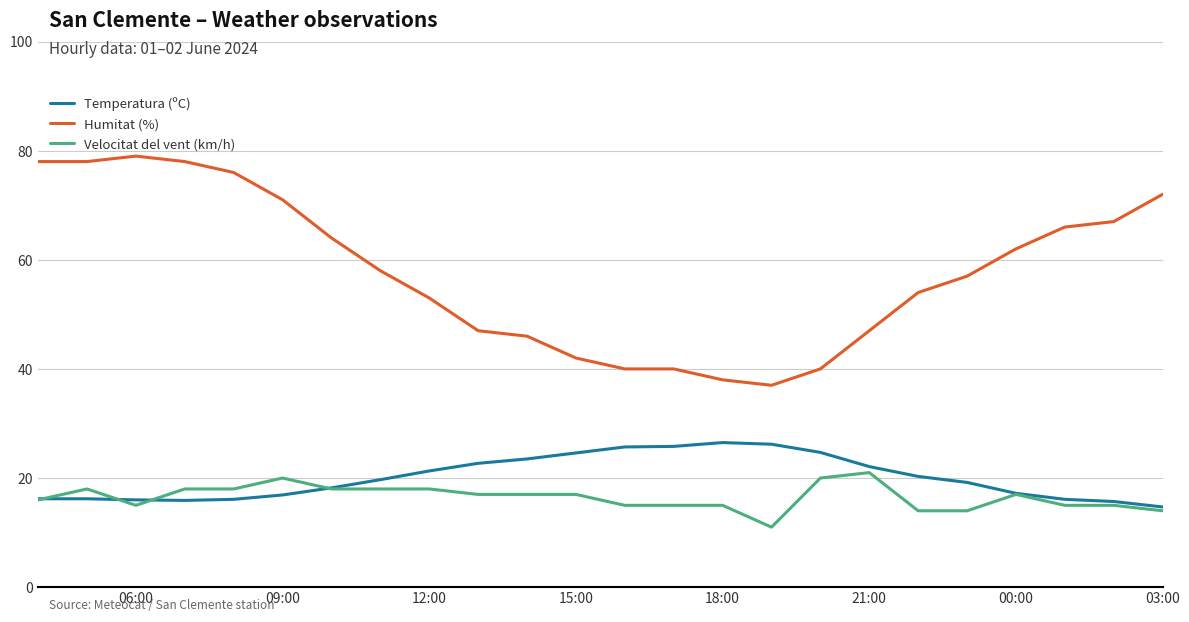

True or false: Temperatura (ºC) and Humitat (%) intersect in this chart.

False